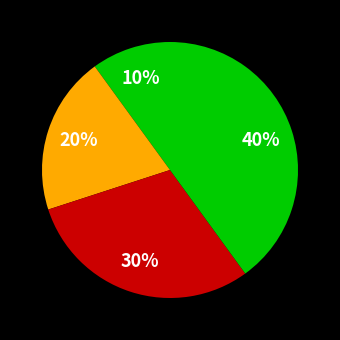

To the nearest percent, what is the difference between the largest and smallest slice percentages?

30%